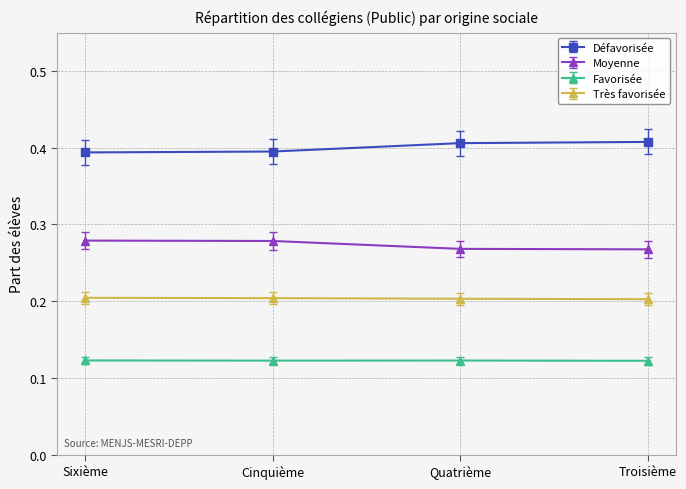

The Favorisée series shows 0.0 at Troisième. True or false?

False